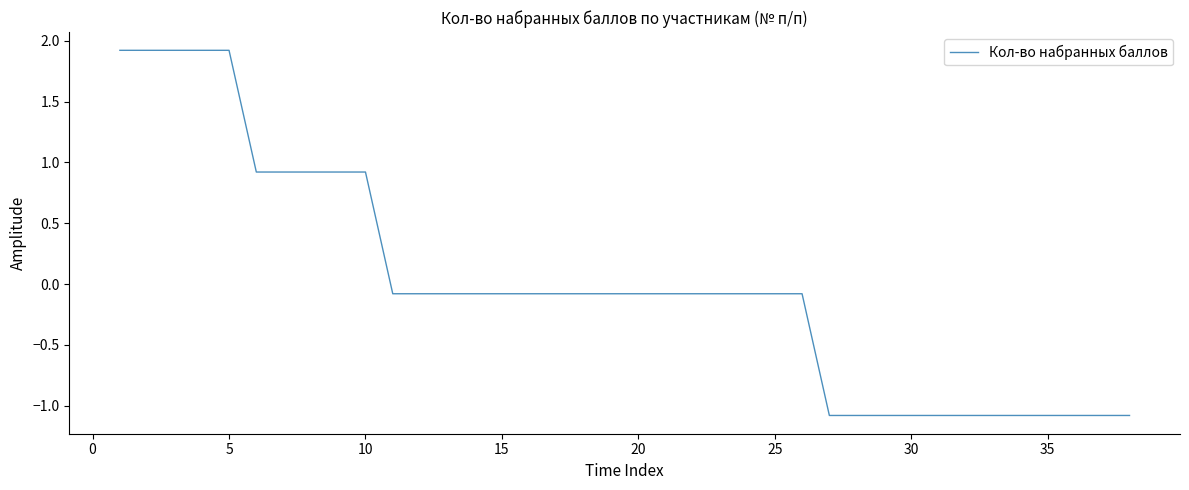

What is the greatest value displayed?

1.9